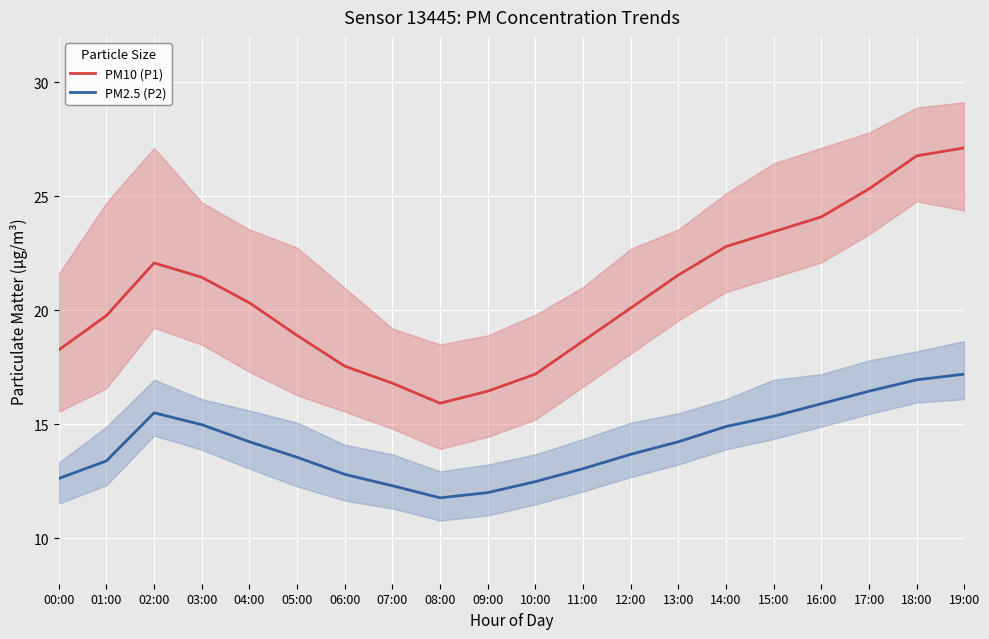

What is the average value of the PM10 (P1) series?

20.7